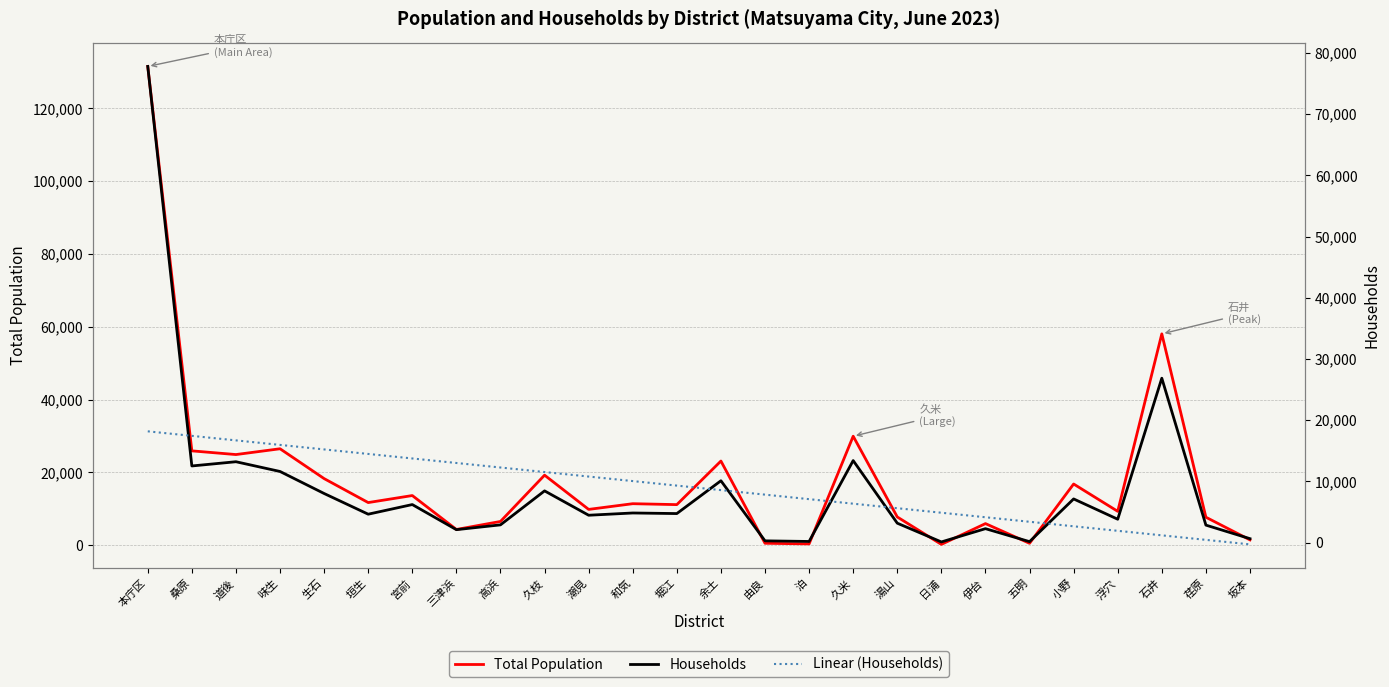

What is the label of the 3rd point from the left?

道後